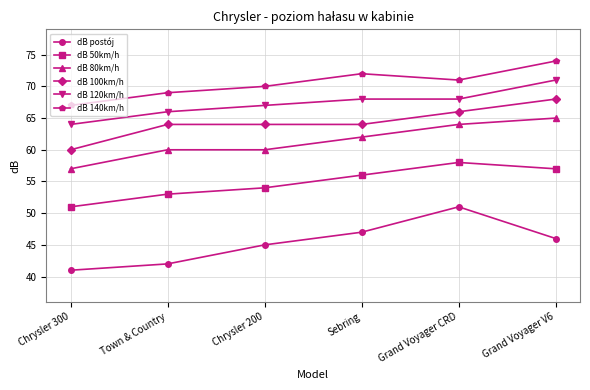

Rank the series at Chrysler 300 from highest to lowest value.

dB 140km/h, dB 120km/h, dB 100km/h, dB 80km/h, dB 50km/h, dB postój